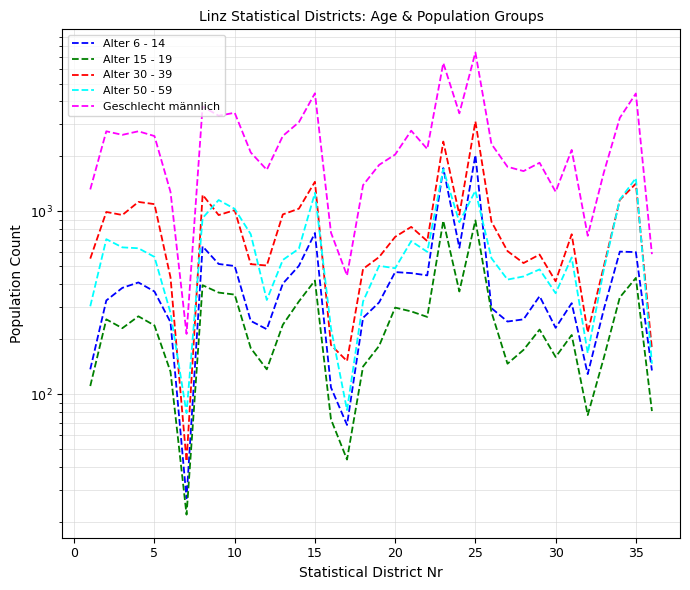

Which series has the largest total across all categories?

Geschlecht männlich